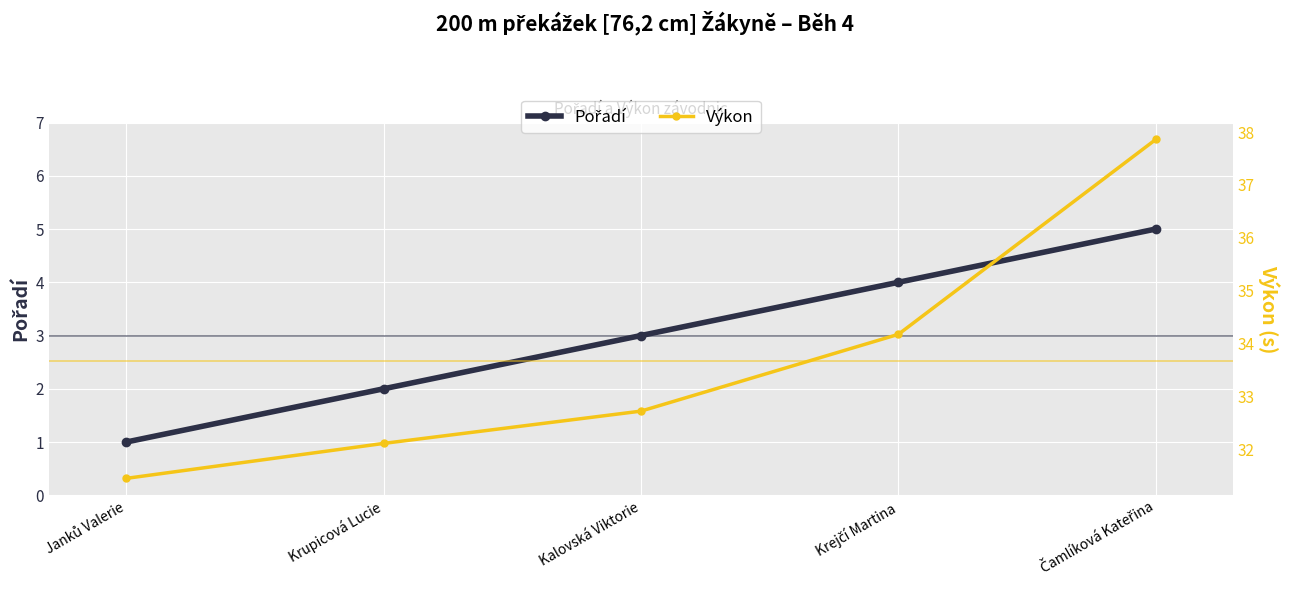

Rank the series at Janků Valerie from lowest to highest value.

Pořadí, Výkon